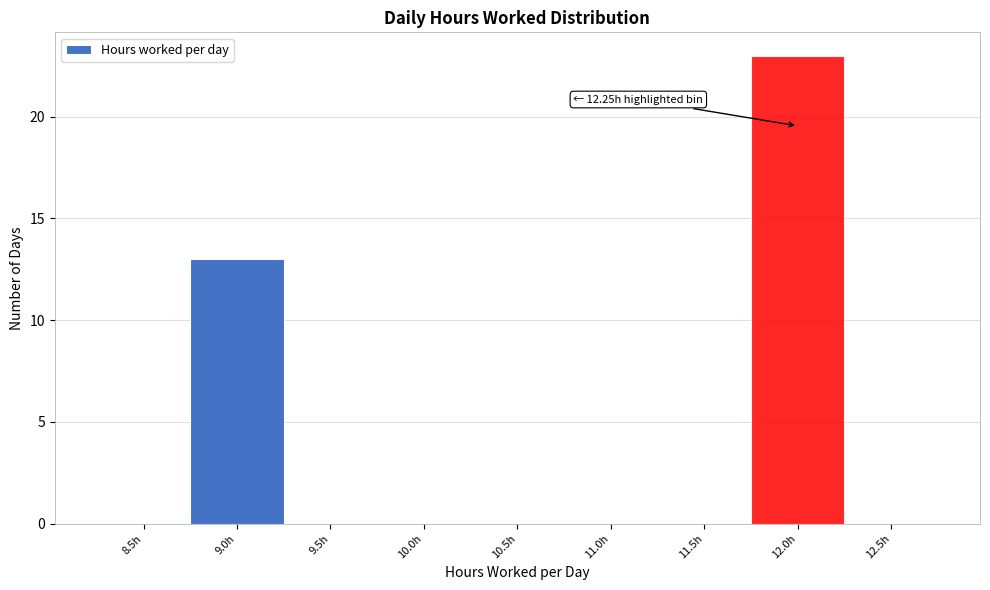

Reading left to right, transcribe all the data shown in this chart.

8.5h=0	9.0h=13	9.5h=0	10.0h=0	10.5h=0	11.0h=0	11.5h=0	12.0h=23	12.5h=0